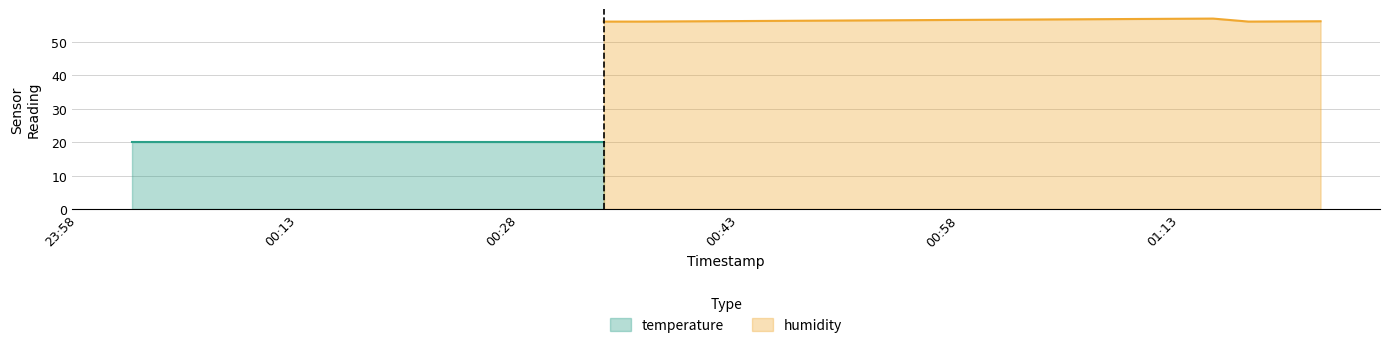

Which series has the largest total across all categories?

humidity